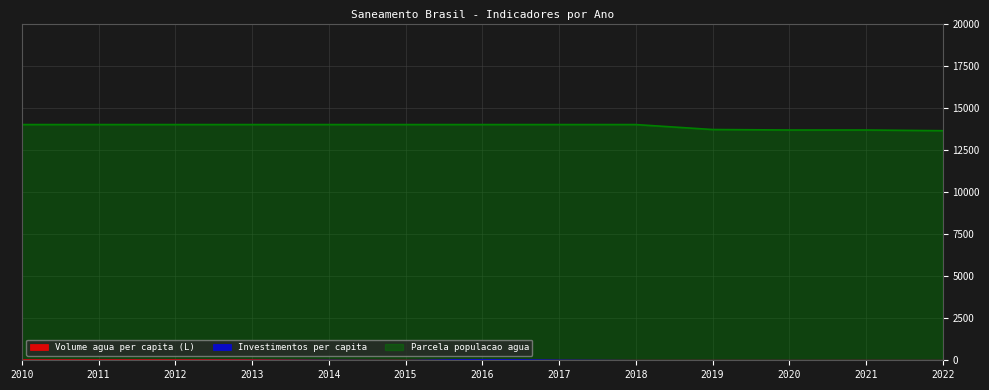

What is the sum of all Volume agua per capita (L) values?

205.6